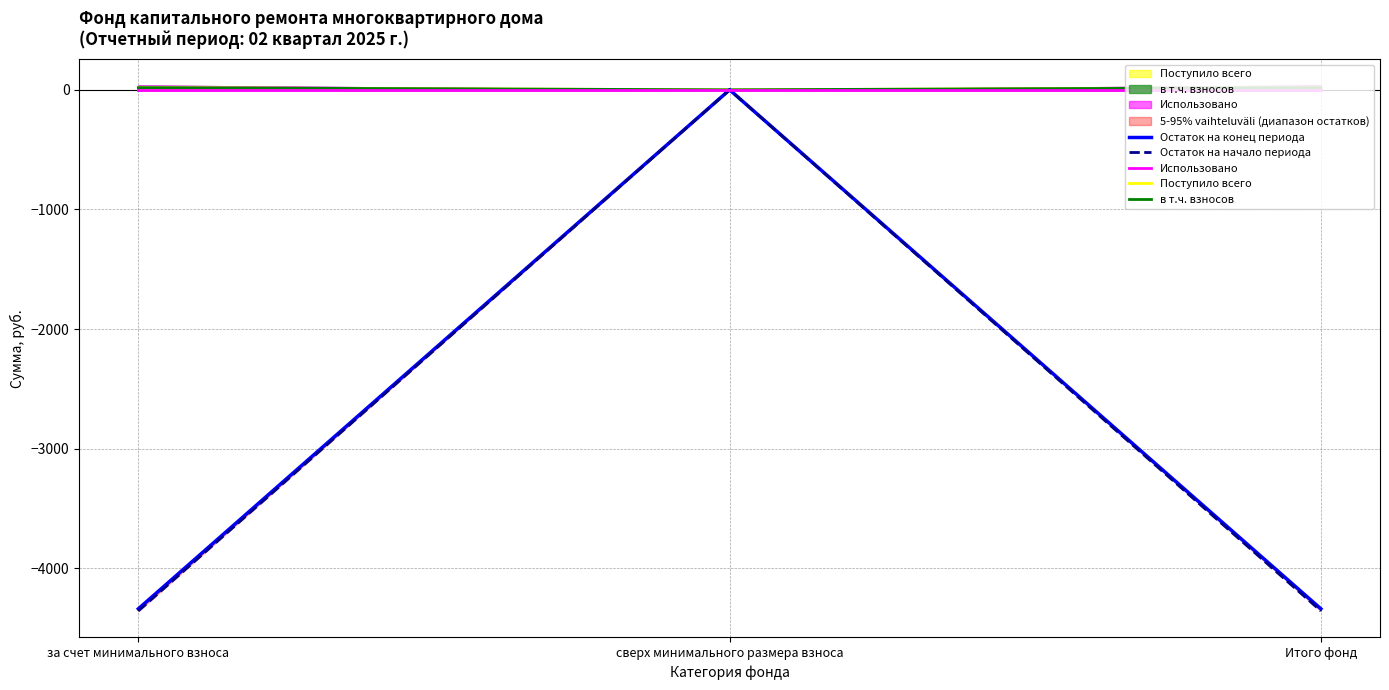

Reading right to left, extract all data points from this chart.

Остаток на конец периода: -4338.9	0.0	-4338.9
Остаток на начало периода: -4356.7	0.0	-4356.7
Использовано: 0.0	0.0	0.0
Поступило всего: 17.7	0.0	17.7
в т.ч. взносов: 17.7	0.0	17.7